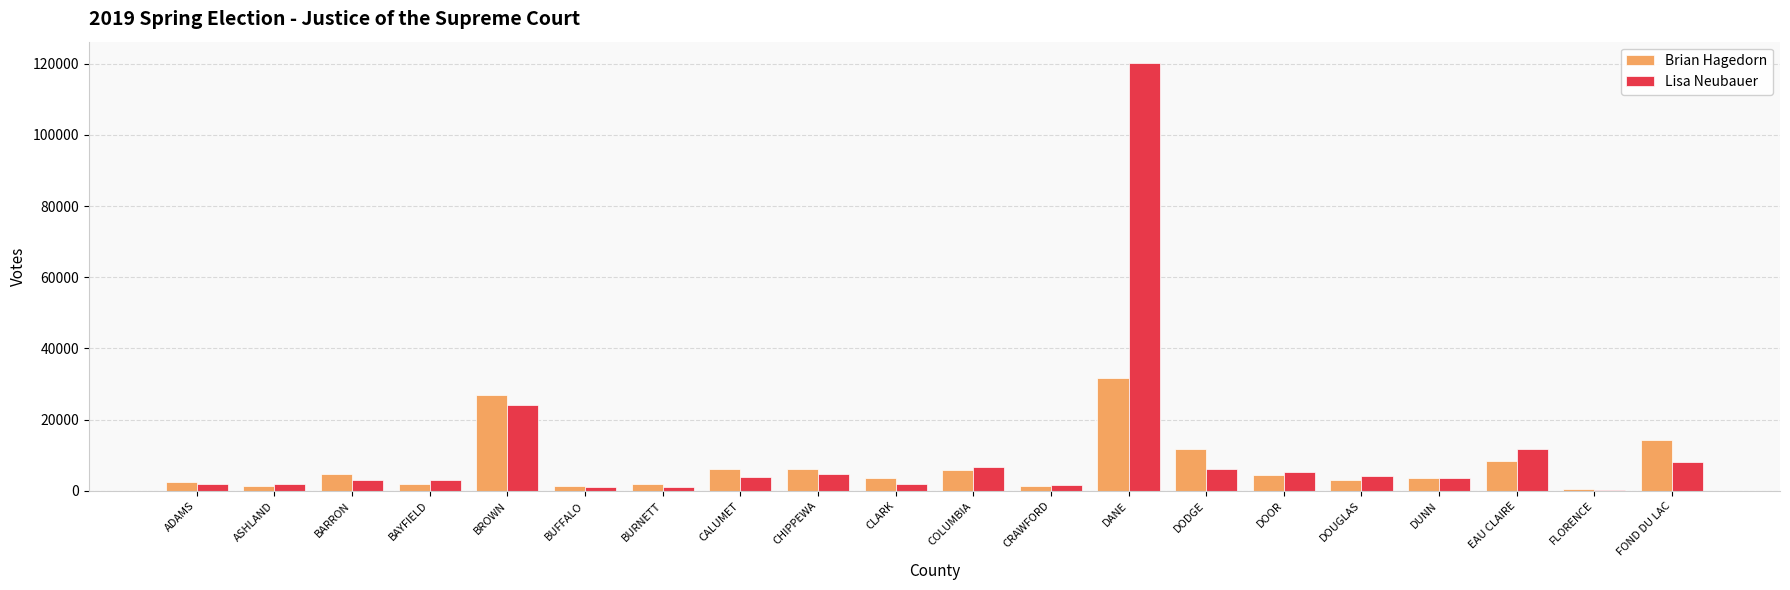

What is the highest value of the Brian Hagedorn series?

31741